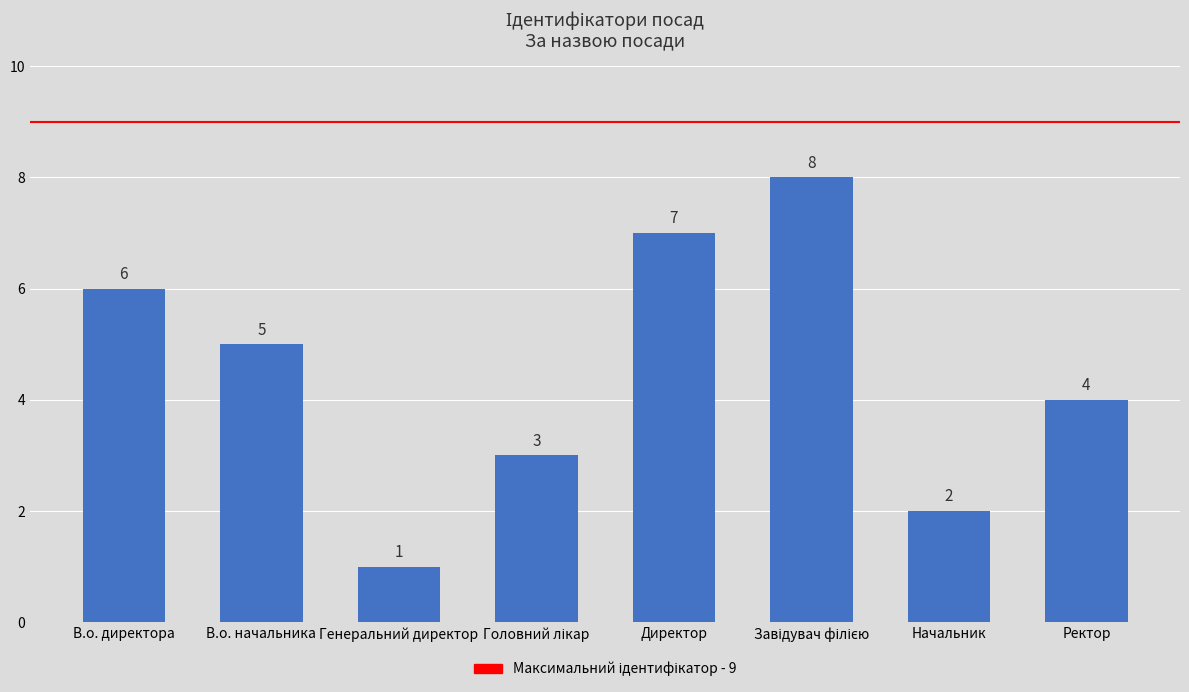

Reading right to left, list all the values displayed in this chart.

4	2	8	7	3	1	5	6